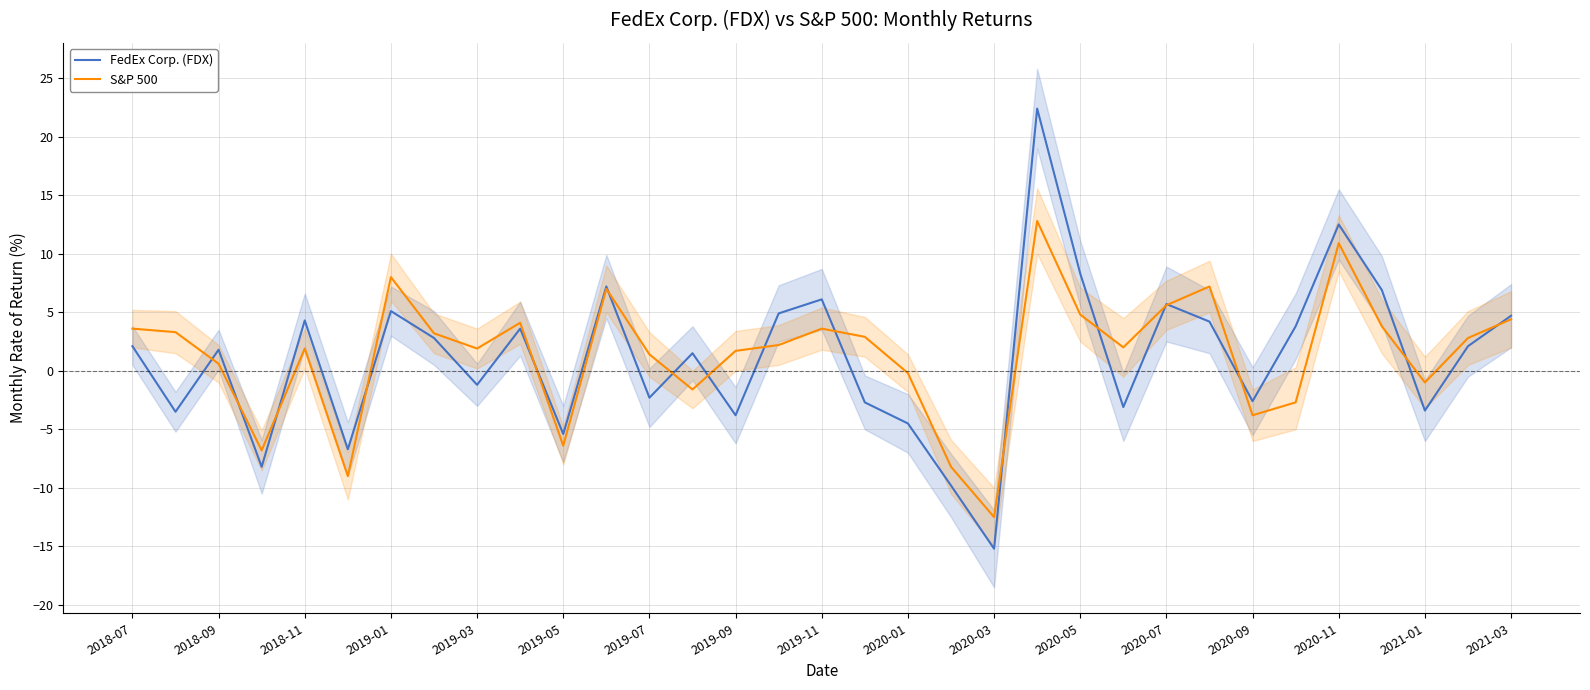

Does the chart display data point markers on the line(s)?

No